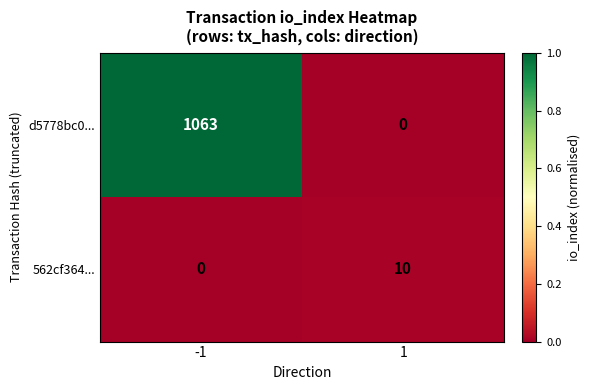

Reading left to right, transcribe all the data shown in this chart.

d5778bc0...: -1=1063	1=0
562cf364...: -1=0	1=10